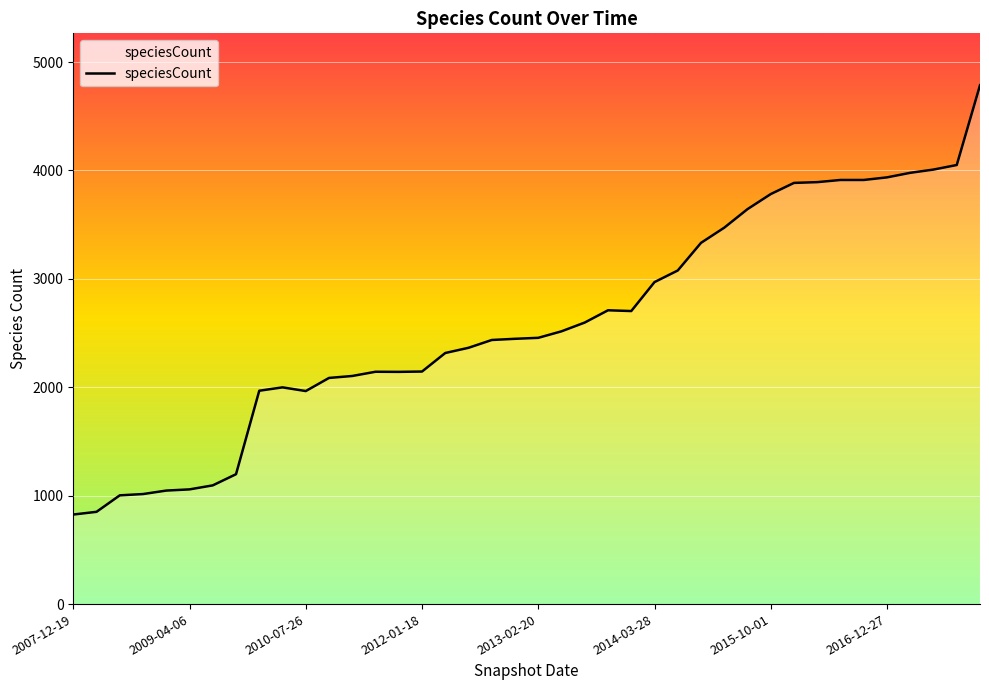

What is the difference between the maximum and minimum values?

3960